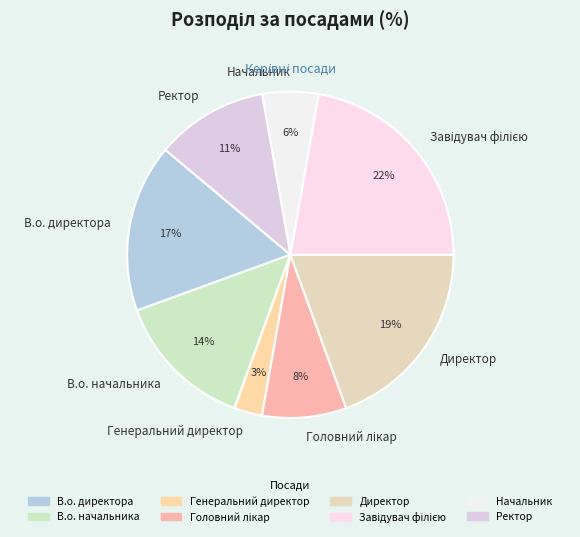

Which has a higher value, В.о. директора or Ректор?

В.о. директора